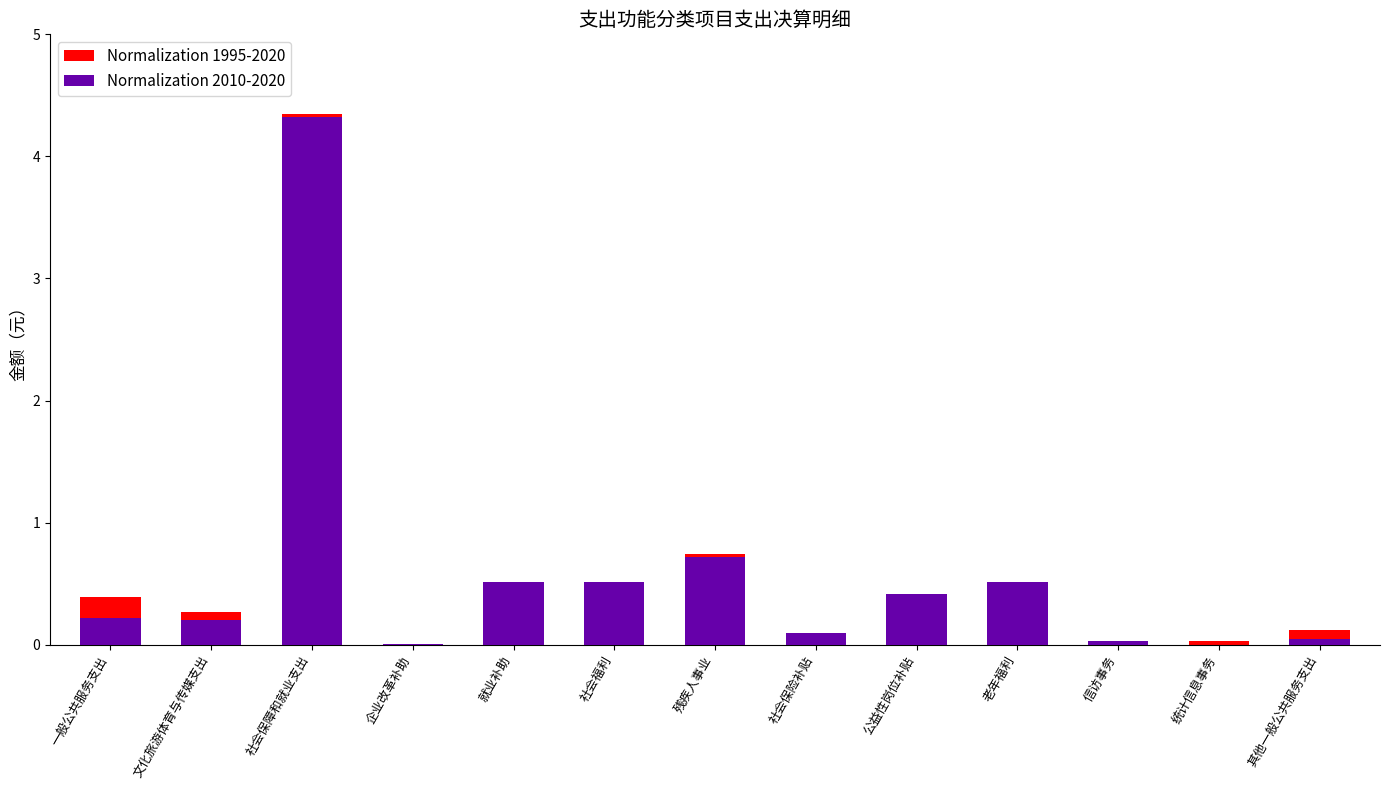

What is the maximum value shown in the chart?

4.3